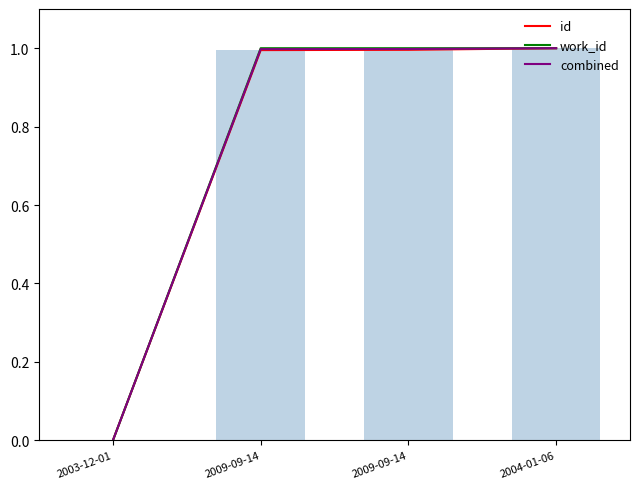

How many groups of bars are there?

4